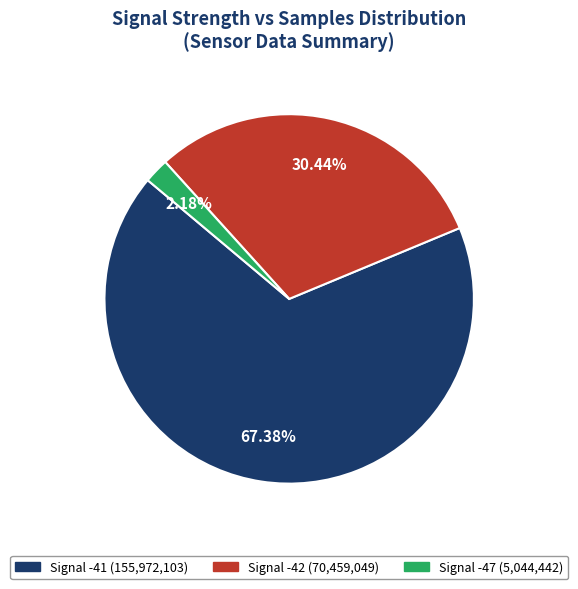

Count the number of slices in the pie.

3